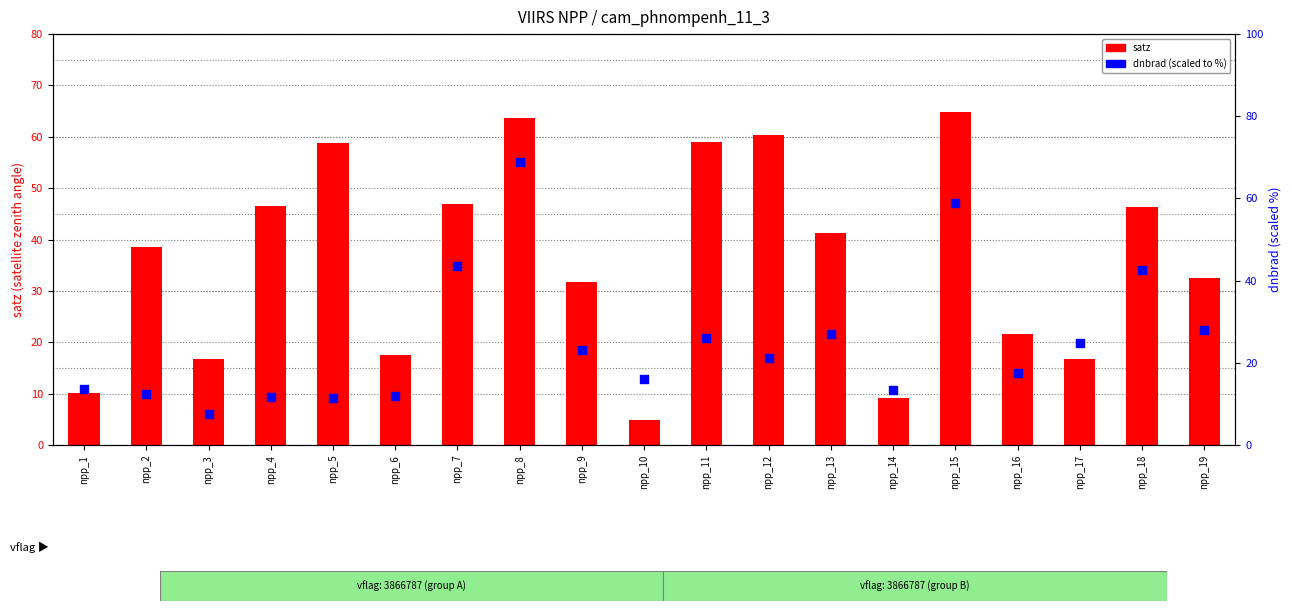

What are all the series names shown in the legend?

satz, dnbrad (scaled)